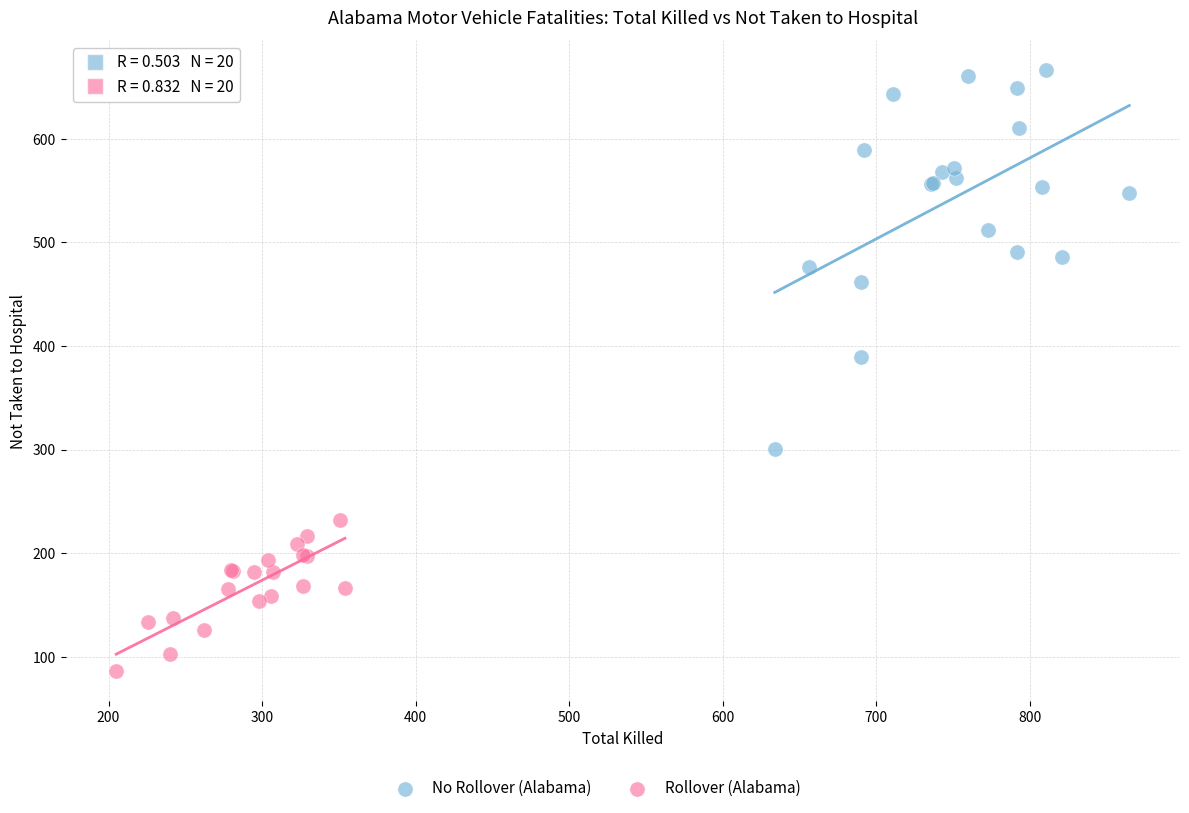

Which series contains the lowest Y value?

Rollover (Alabama)